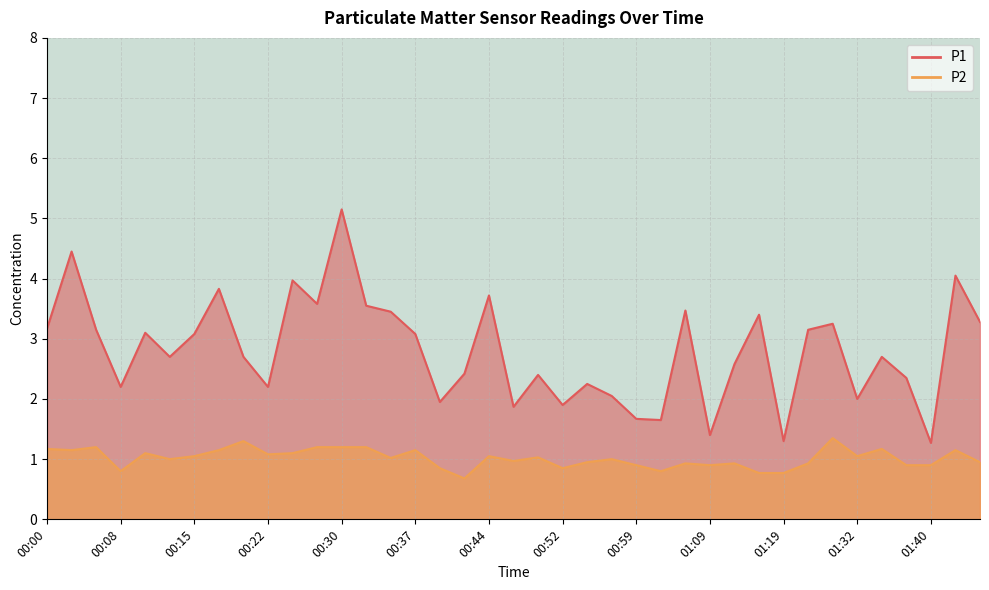

True or false: P2 and P1 intersect in this chart.

False